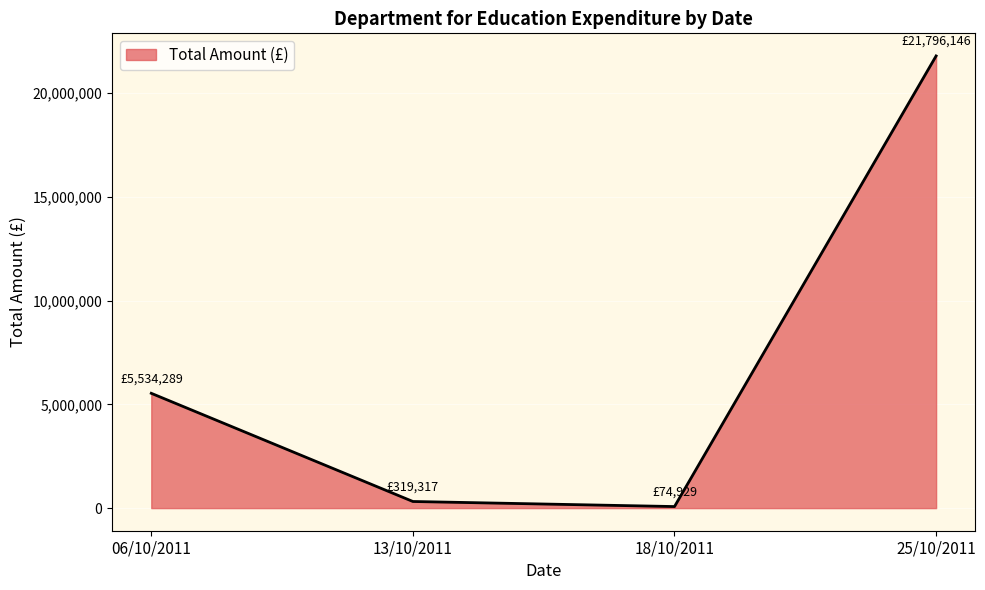

Is it true that the value at 06/10/2011 is 5534289.0?

True